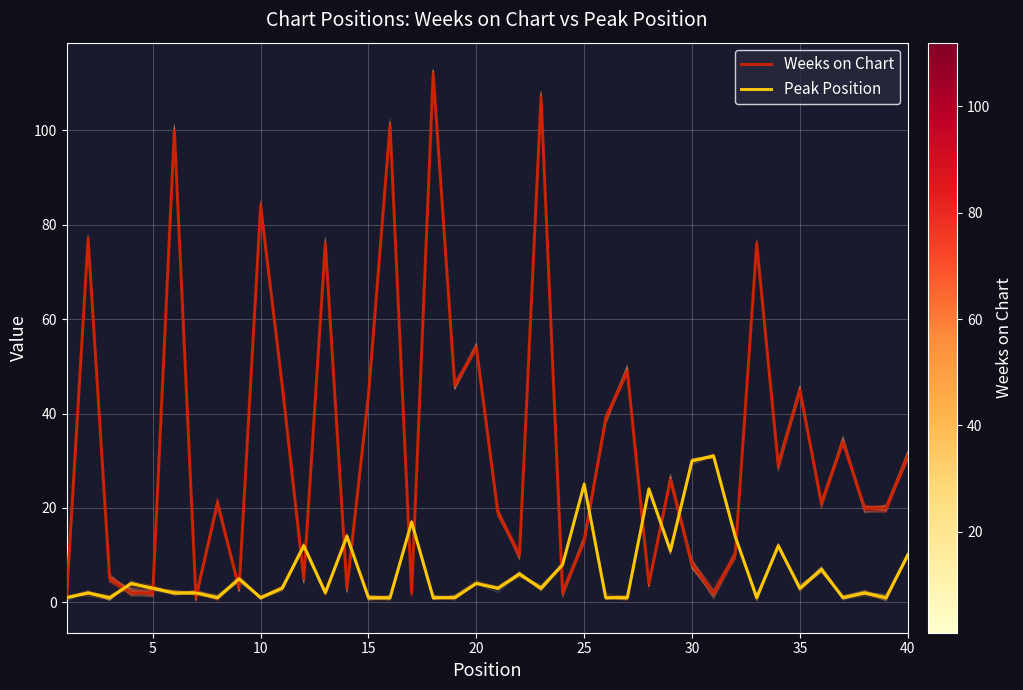

What is the maximum value for Weeks on Chart?

112